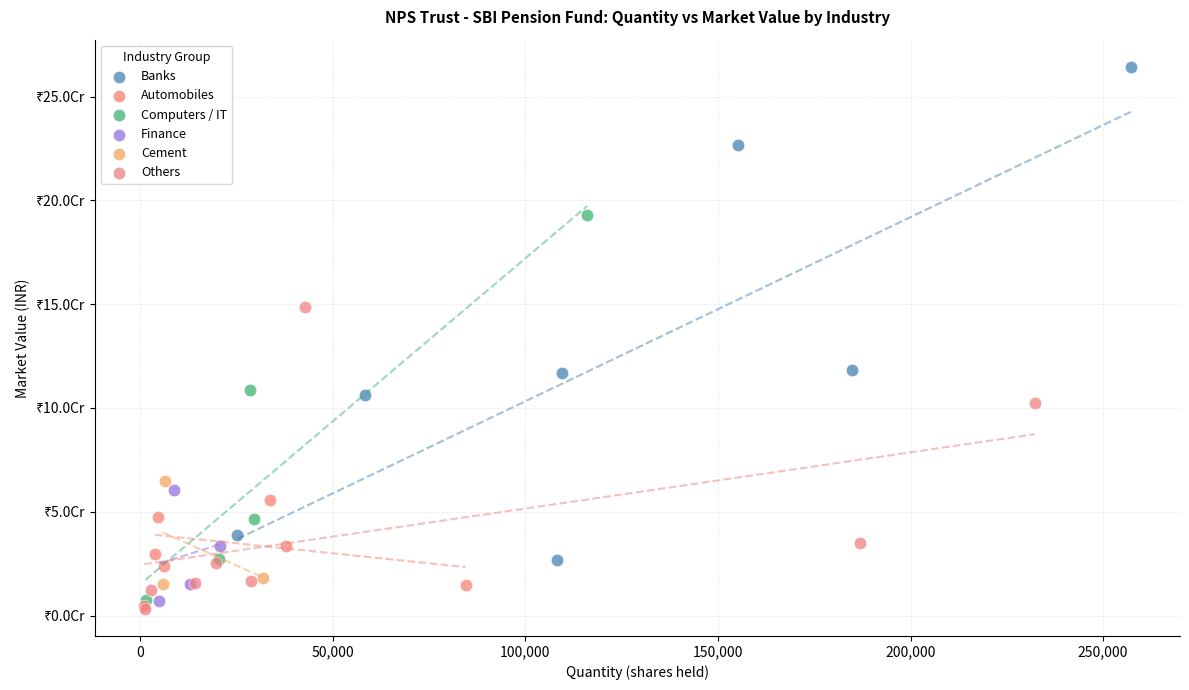

What are all the series names shown in the legend?

Banks, Automobiles, Computers / IT, Finance, Cement, Others